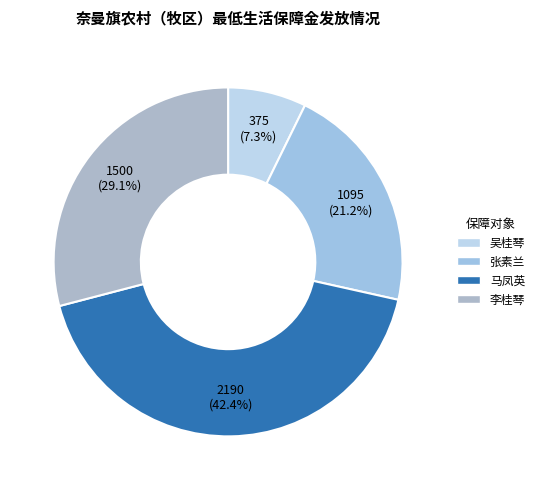

To the nearest percent, what is the average slice percentage?

25%